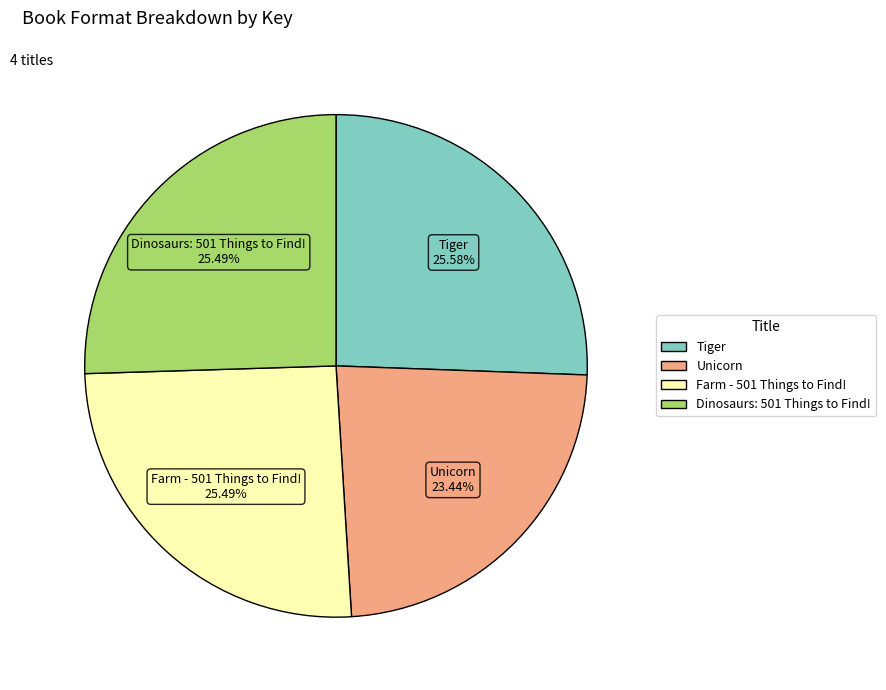

Does Farm - 501 Things to Find! represent more than half of the total?

No